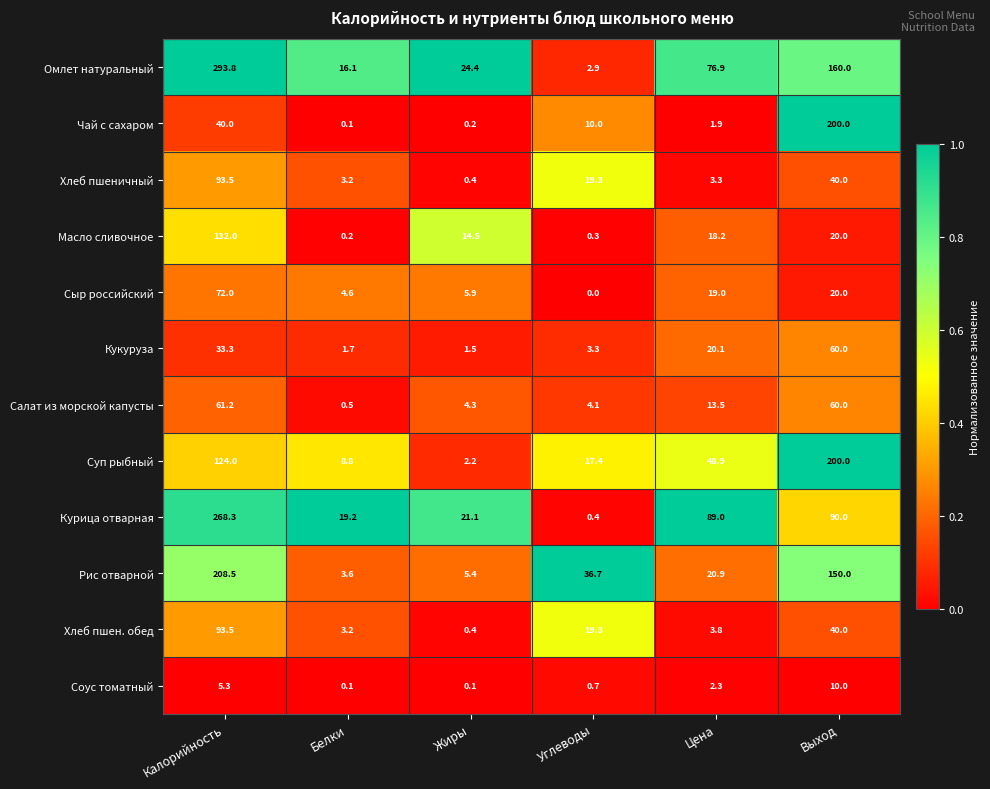

At which category is the sum across all series the highest?

Калорийность